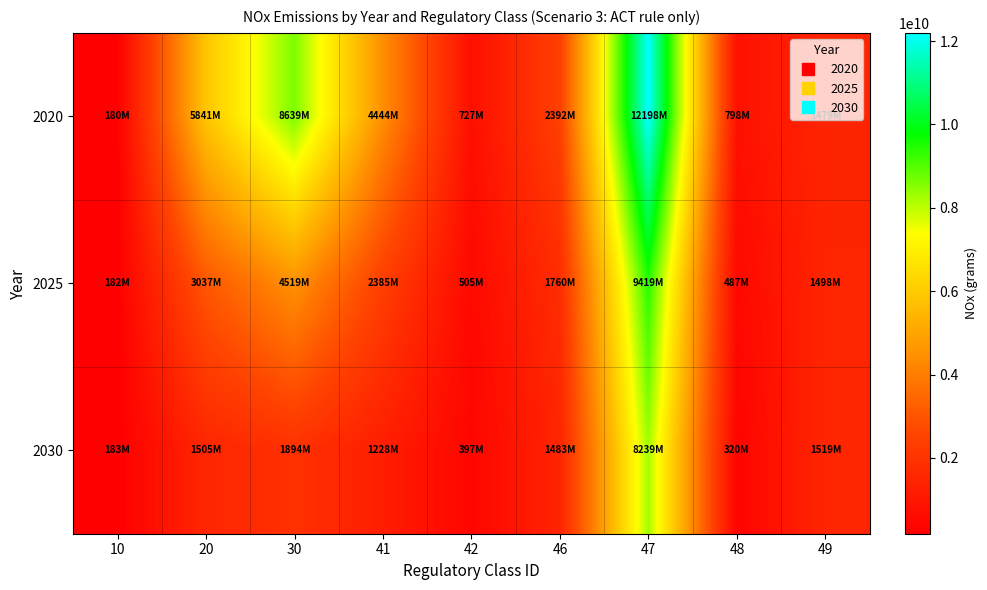

At which category is the sum across all series the highest?

47